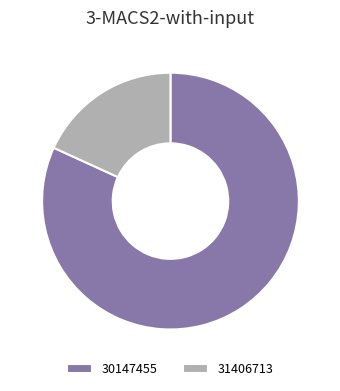

Which has a higher value, 31406713 or 30147455?

30147455